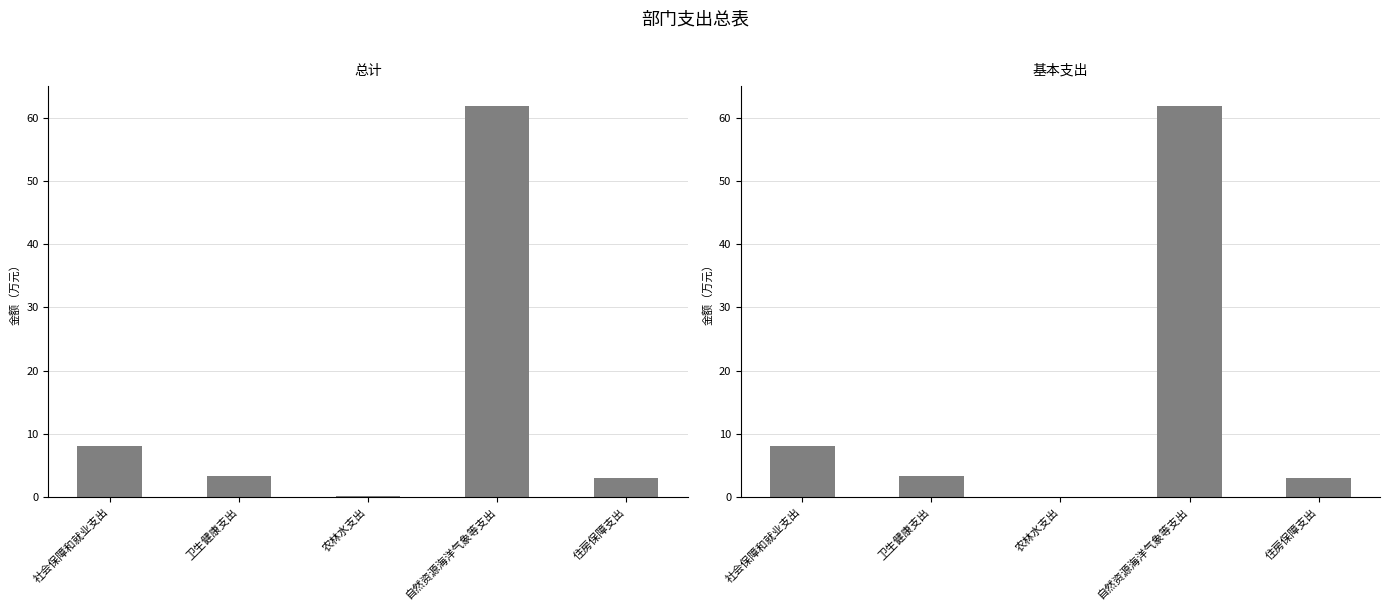

What is the sum of the 基本支出 values at 住房保障支出 and 社会保障和就业支出?

11.0